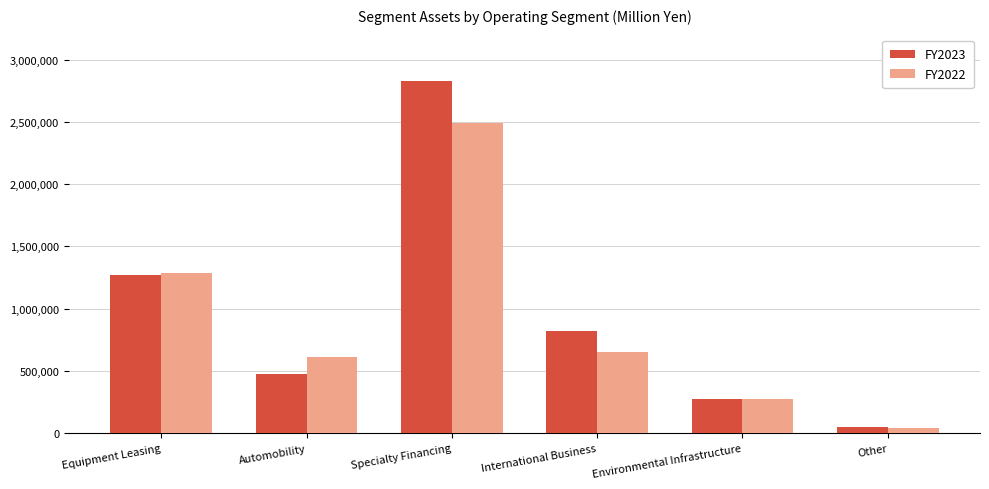

What is the spread (max minus min) of values at International Business?

167016